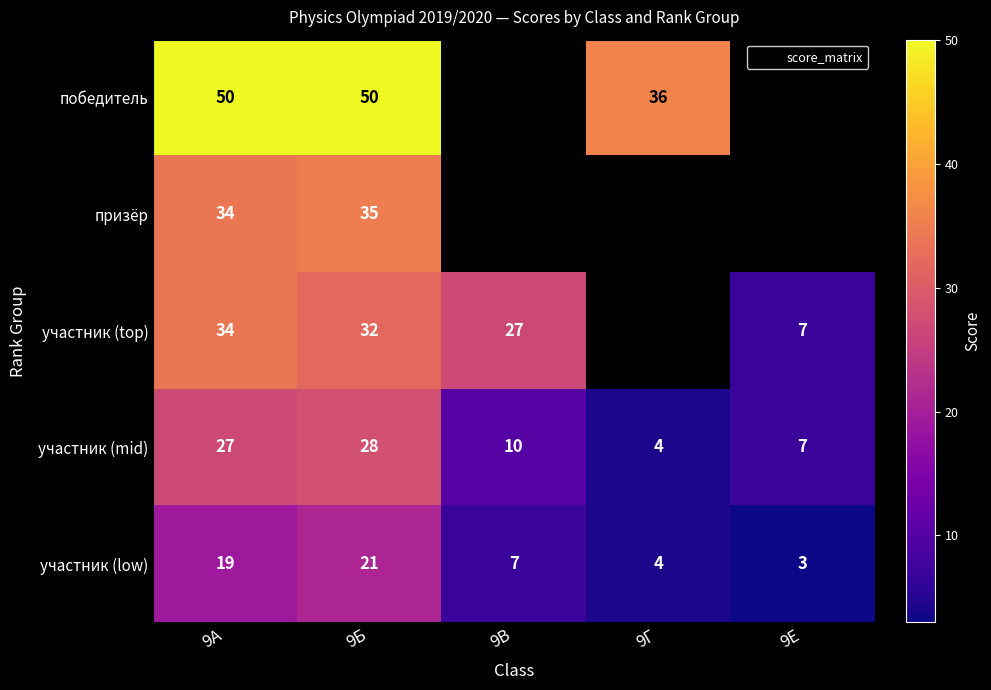

Which label corresponds to the smallest value in the chart?

9Е